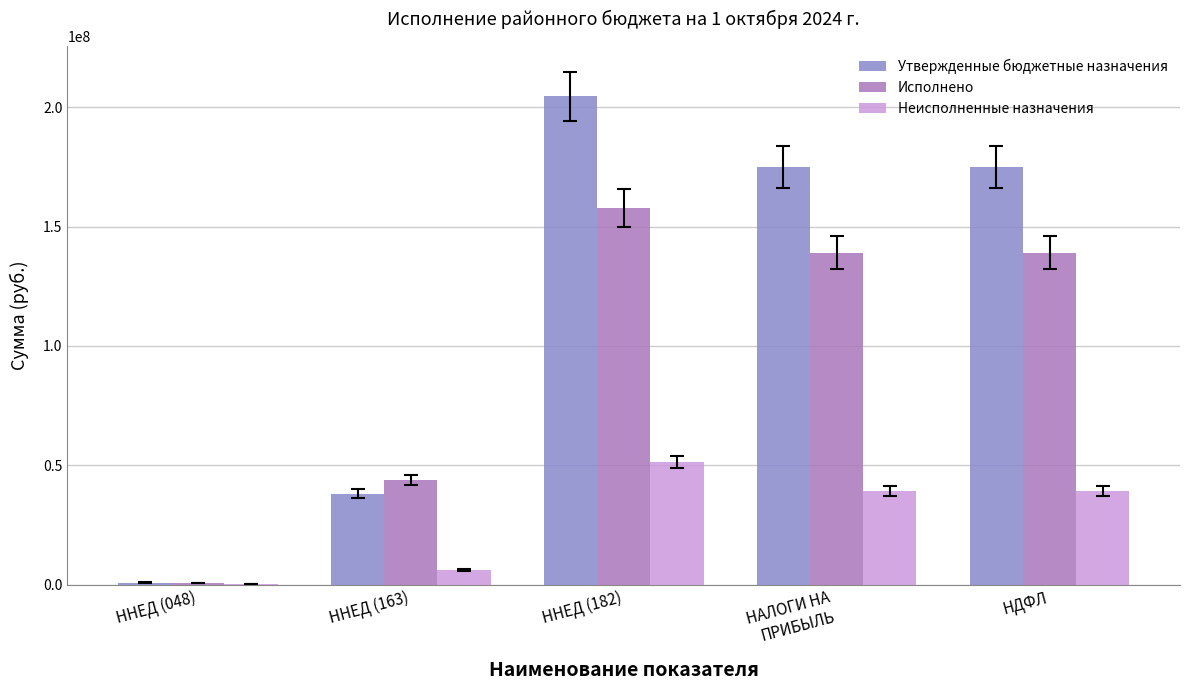

Are the bars grouped side by side (vs. stacked)?

Yes